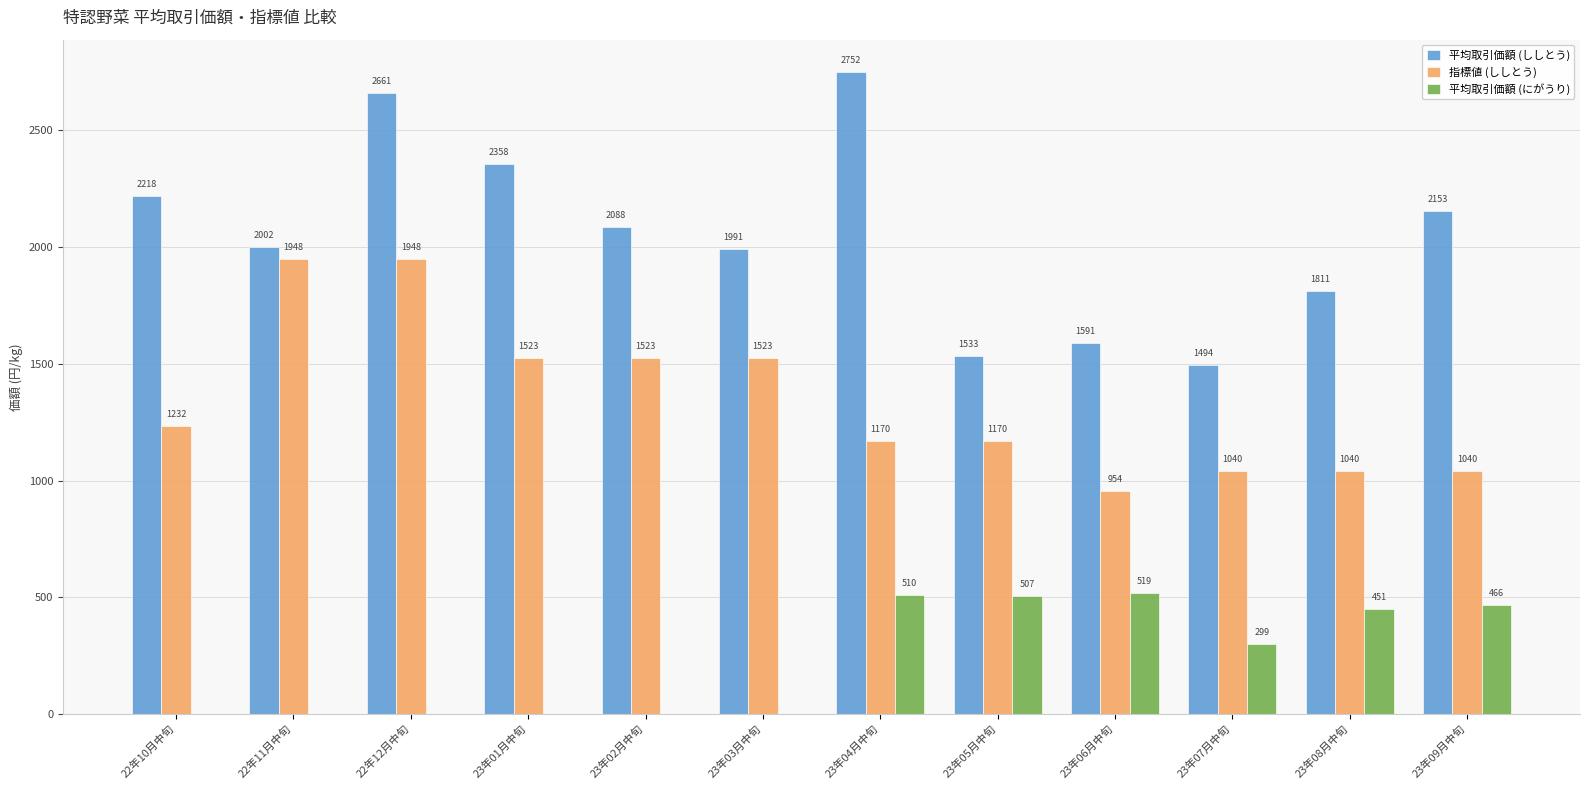

The 平均取引価額 (にがうり) series shows 197.7 at 23年02月中旬. True or false?

False